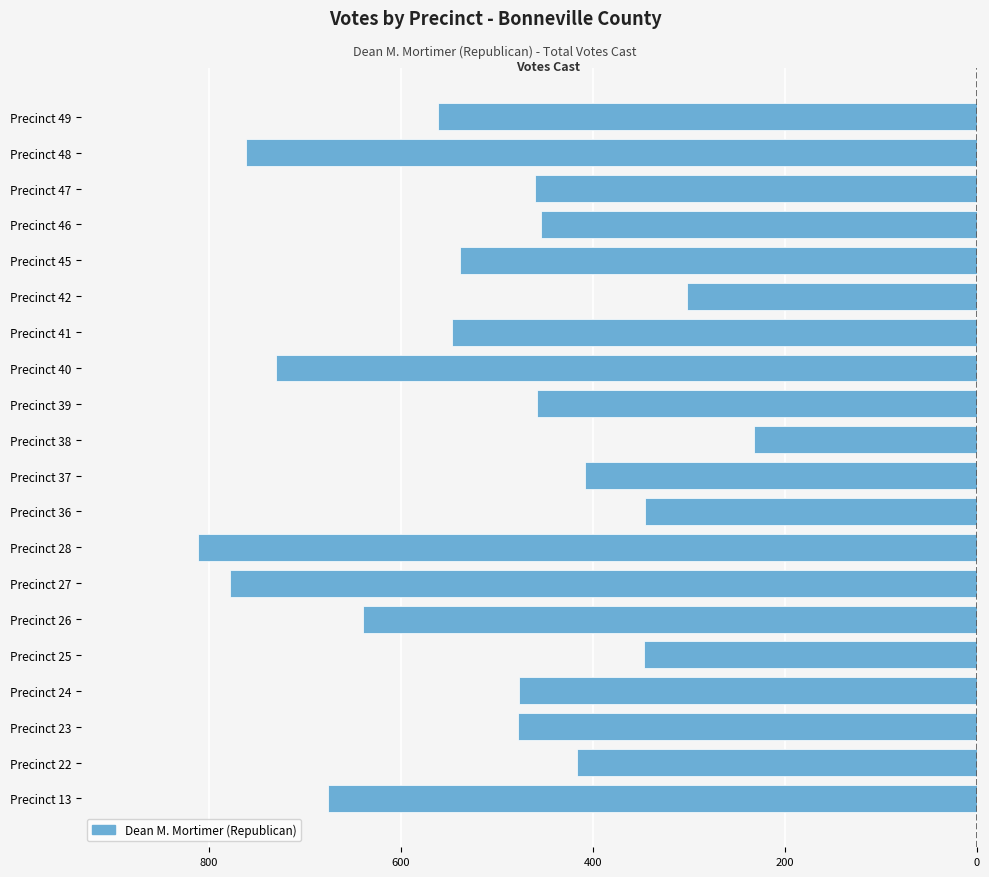

Where does the data first go above -477?

Precinct 22